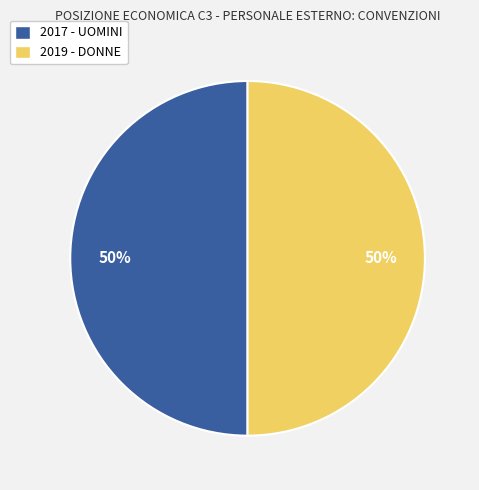

Is it true that 2017 - UOMINI is 50% of the pie?

True